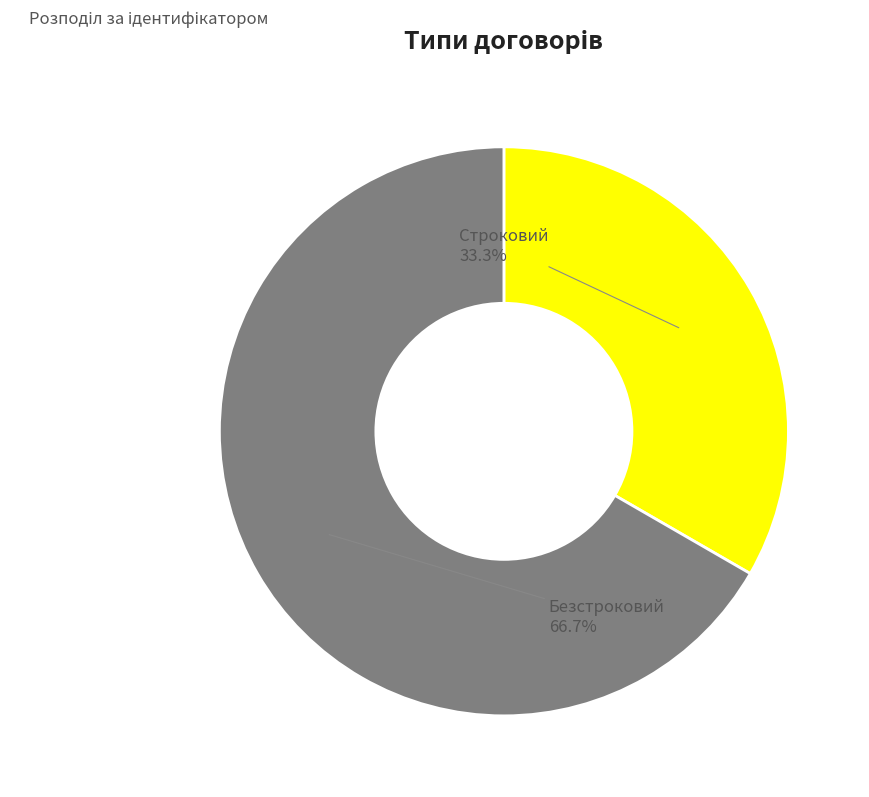

To the nearest percent, what is the difference between the Безстроковий and Строковий slice percentages?

33%